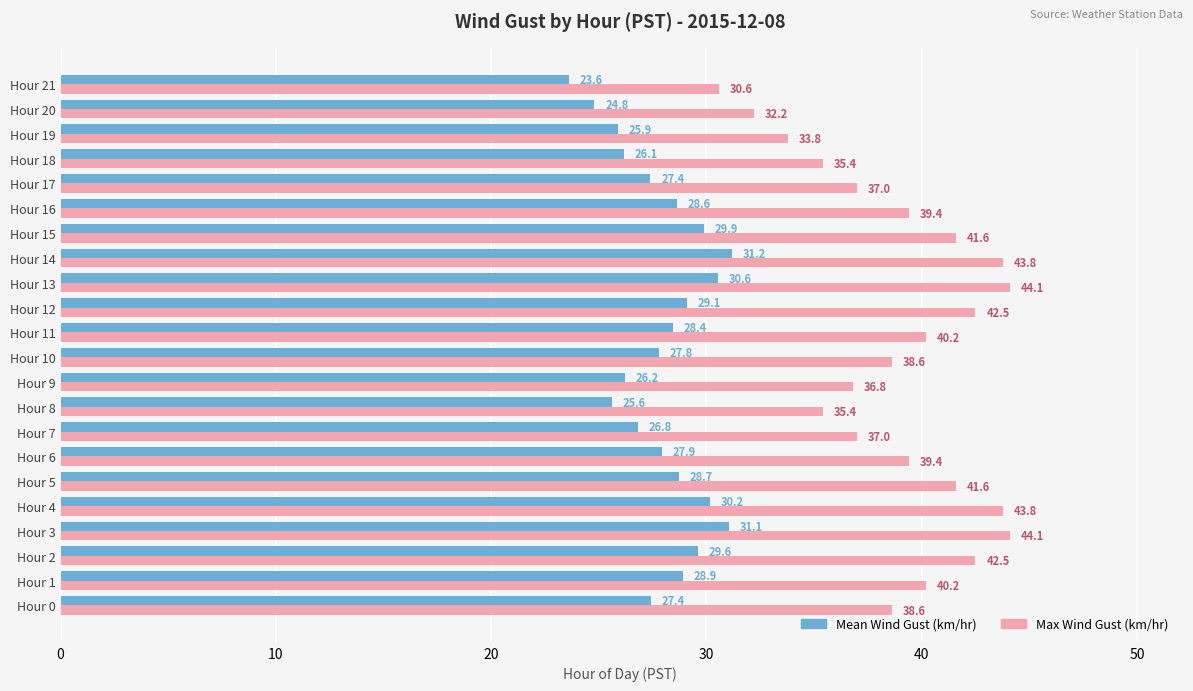

How many data points in Mean Wind Gust (km/hr) are less than 28?

11